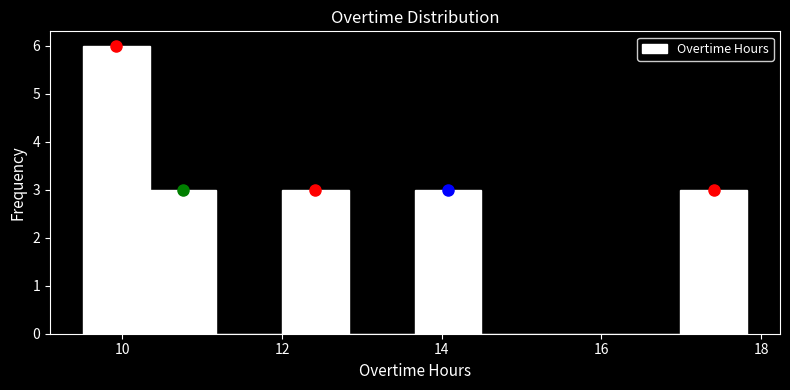

Reading left to right, transcribe this chart: for each bar, give the range it covers on the x-axis and its height. Neither the bar edges nor the heights are printed on the chart, so give them approximately, as read against the axes.

9.6 to 10.4: 6
10.4 to 11.2: 3
11.2 to 12.0: 0
12.0 to 12.8: 3
12.8 to 13.6: 0
13.6 to 14.4: 3
14.4 to 15.4: 0
15.4 to 16.2: 0
16.2 to 17.0: 0
17.0 to 17.8: 3